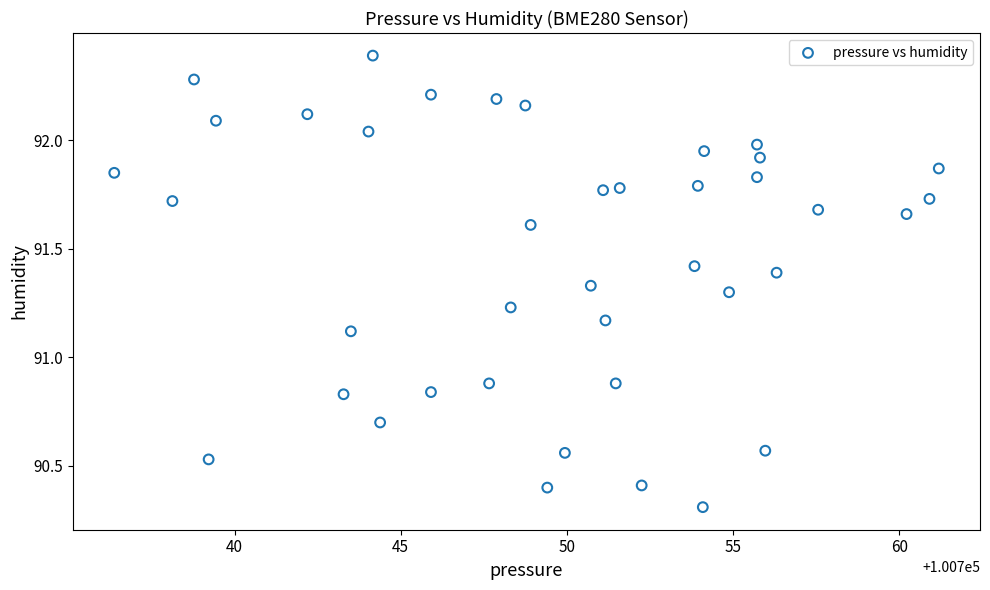

What is the range of Y values (max minus min)?

2.1